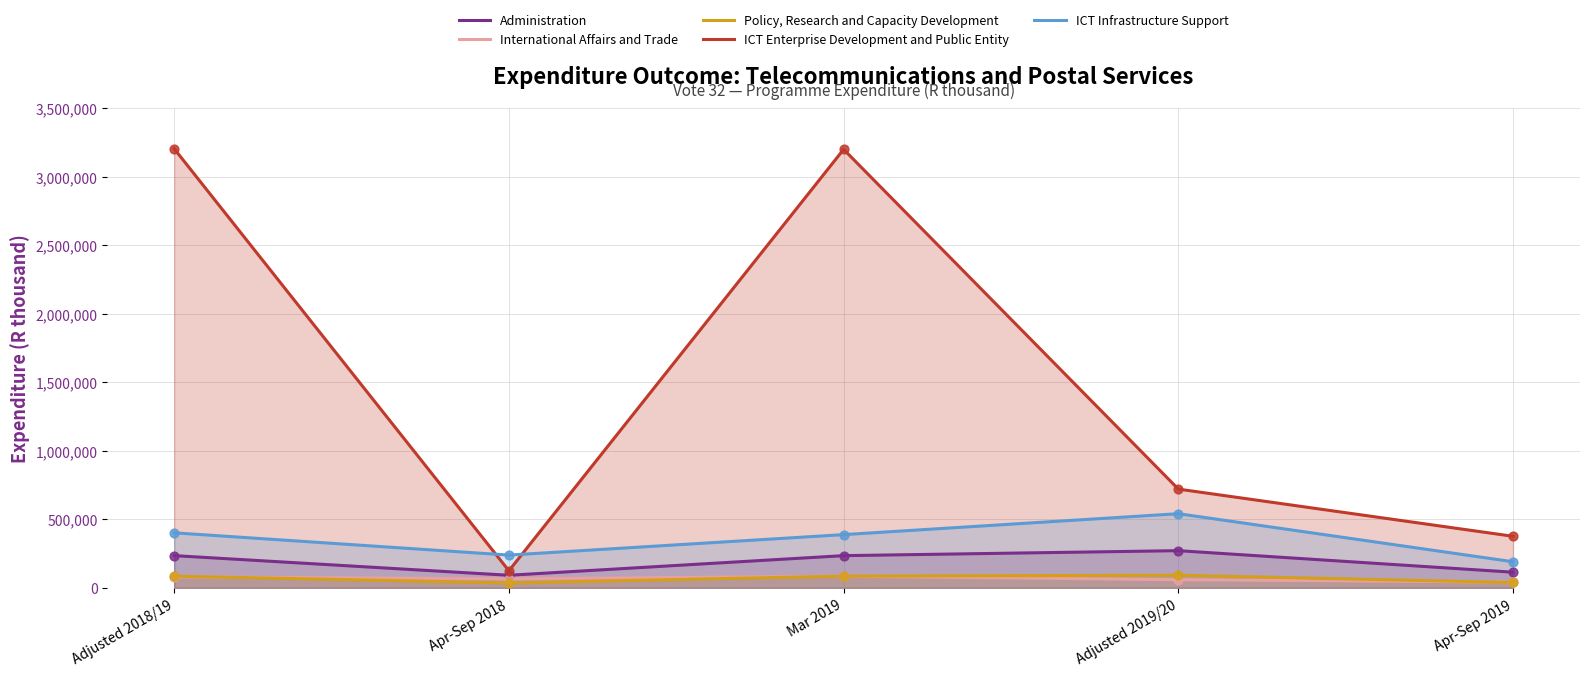

Which series reaches the minimum Y coordinate?

Policy, Research and Capacity Development